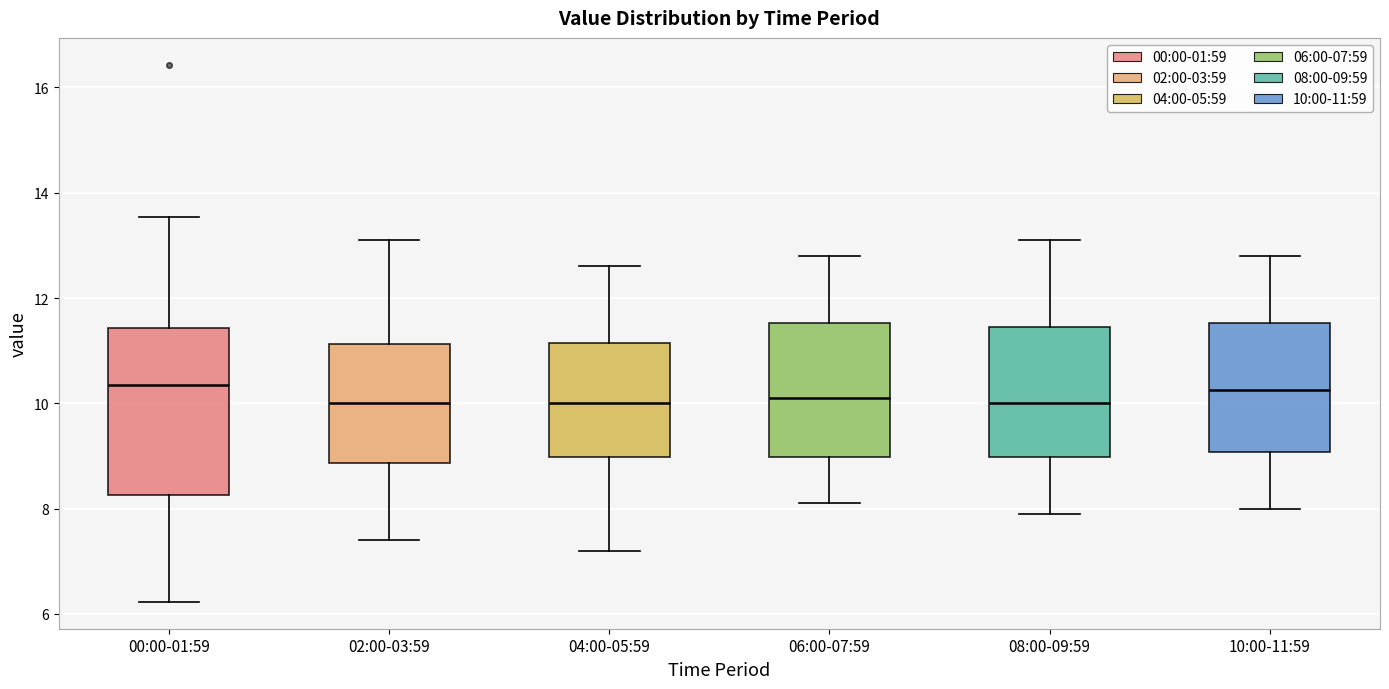

Where is the lower edge of the box for 06:00-07:59 on the y-axis? The values are not printed on the chart, so give them approximately, as read against the axis.

9.0